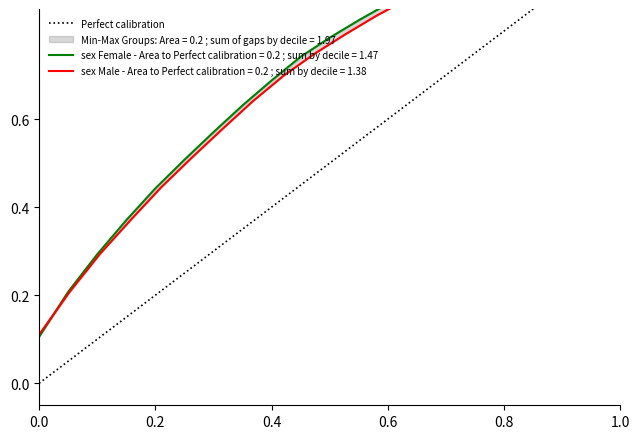

Is it true that the value at 0.2 is 1?

False